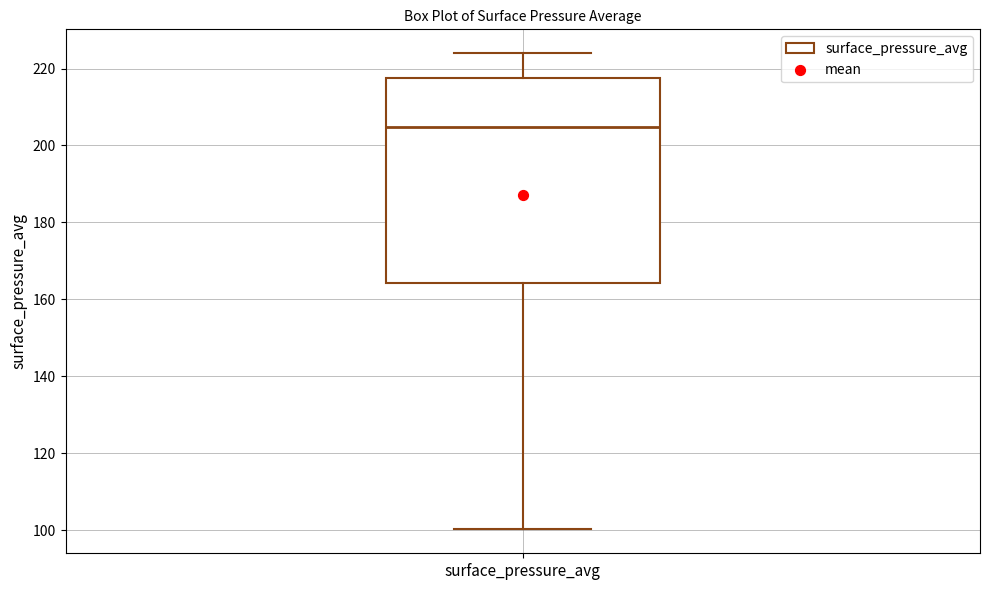

Where does the lower whisker of the box for surface_pressure_avg end on the y-axis? The values are not printed on the chart, so give them approximately, as read against the axis.

100